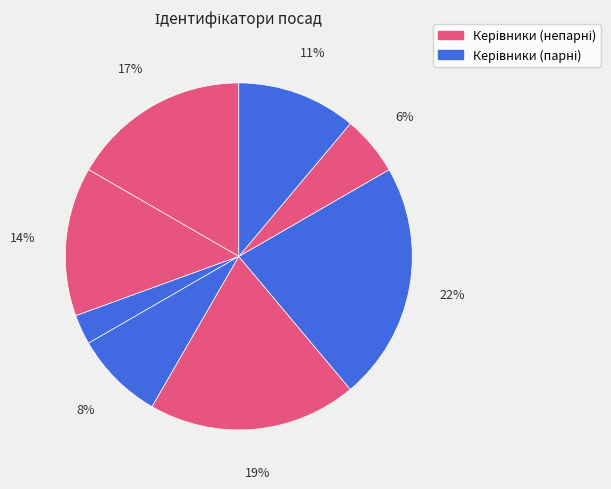

Rank the categories by value from lowest to highest.

Генеральний директор, Начальник, Головний лікар, Ректор, В.о. начальника, В.о. директора, Директор, Завідувач філією